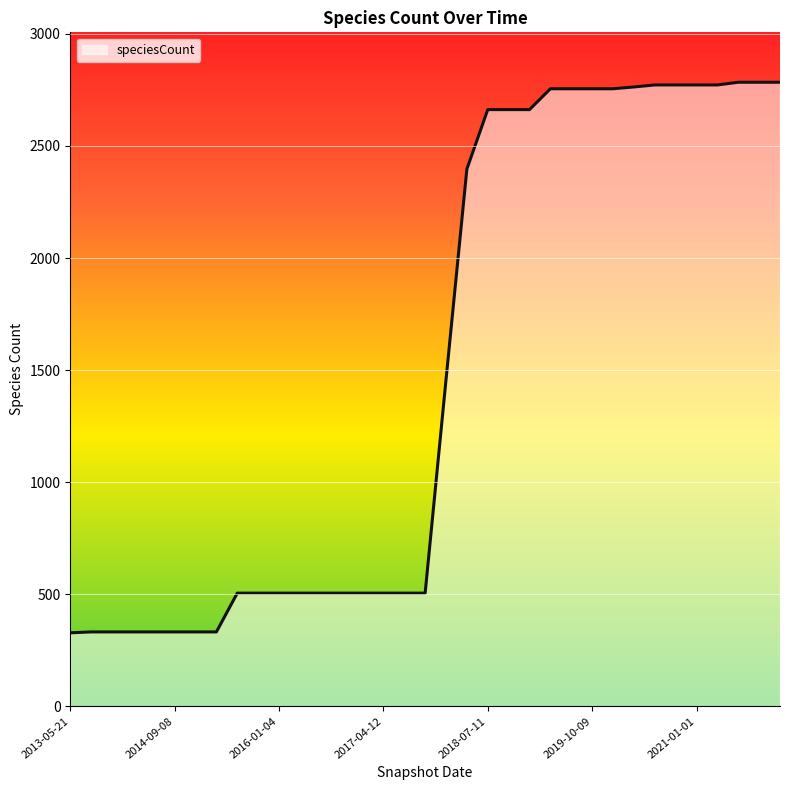

What is the smallest value displayed?

328